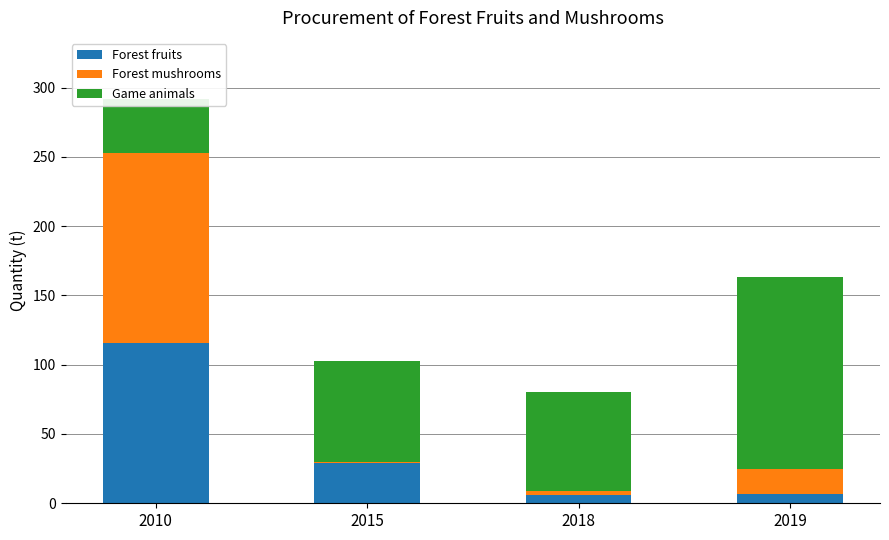

Does the chart contain any negative values?

No